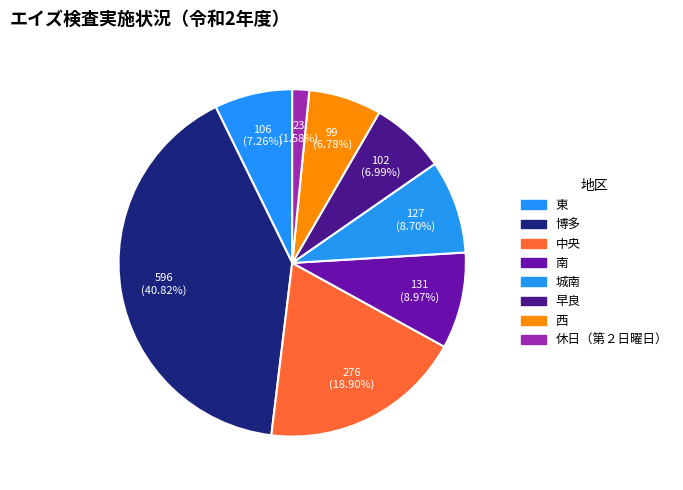

Count the number of slices in the pie.

8